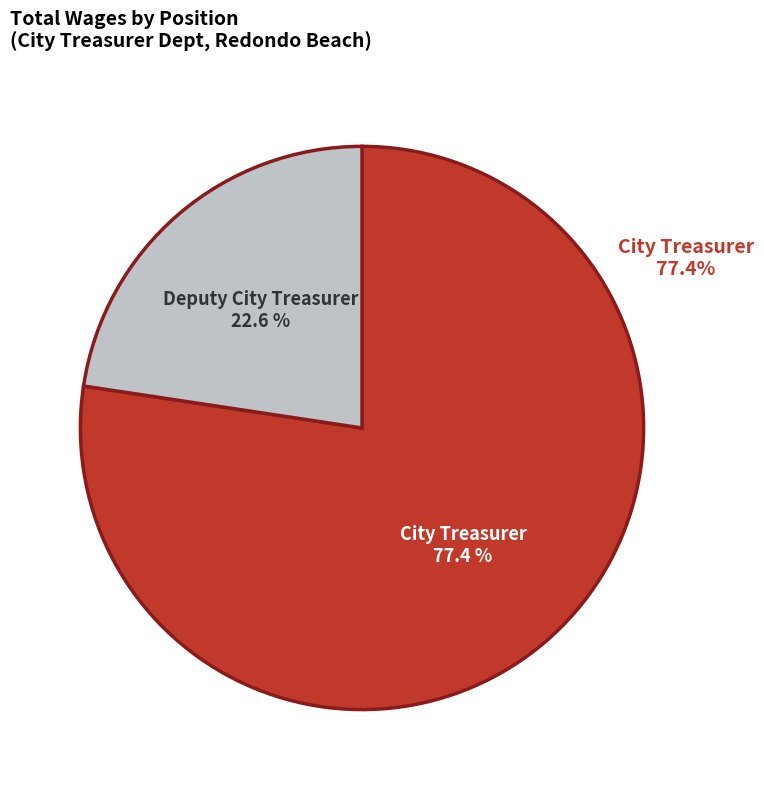

Does City Treasurer represent more than half of the total?

Yes